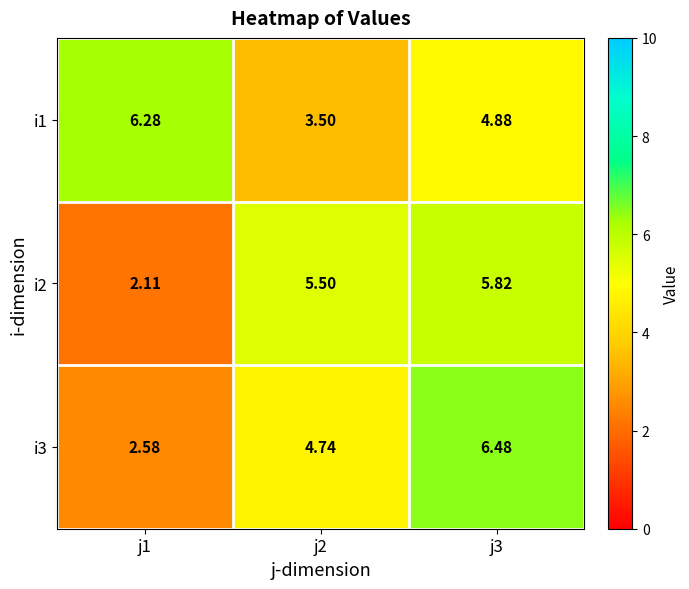

Is the value of i2 at j3 greater than the value of i1 at j3?

Yes